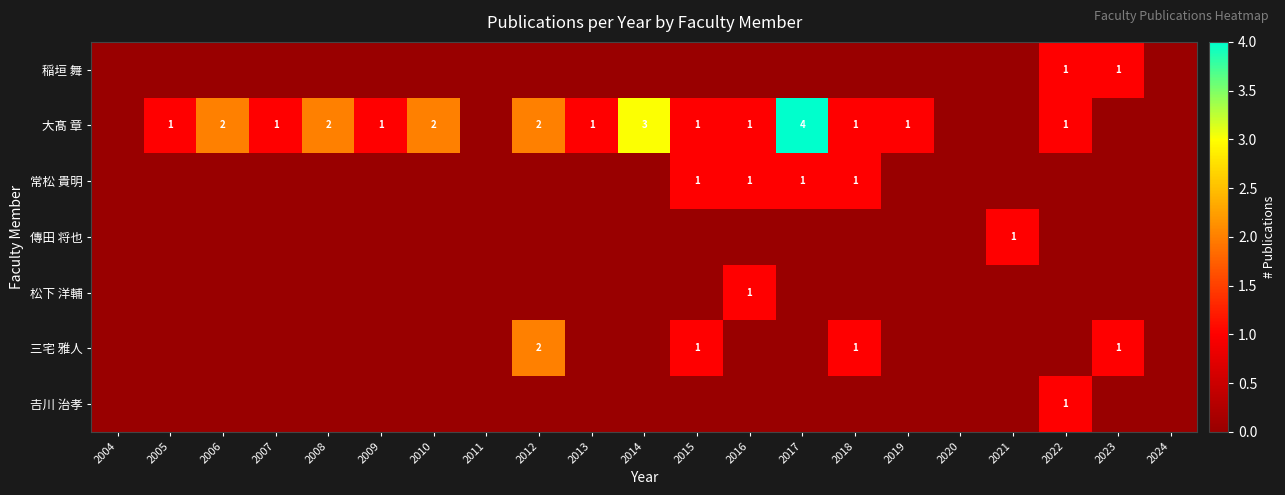

How many distinct data groups are displayed?

7